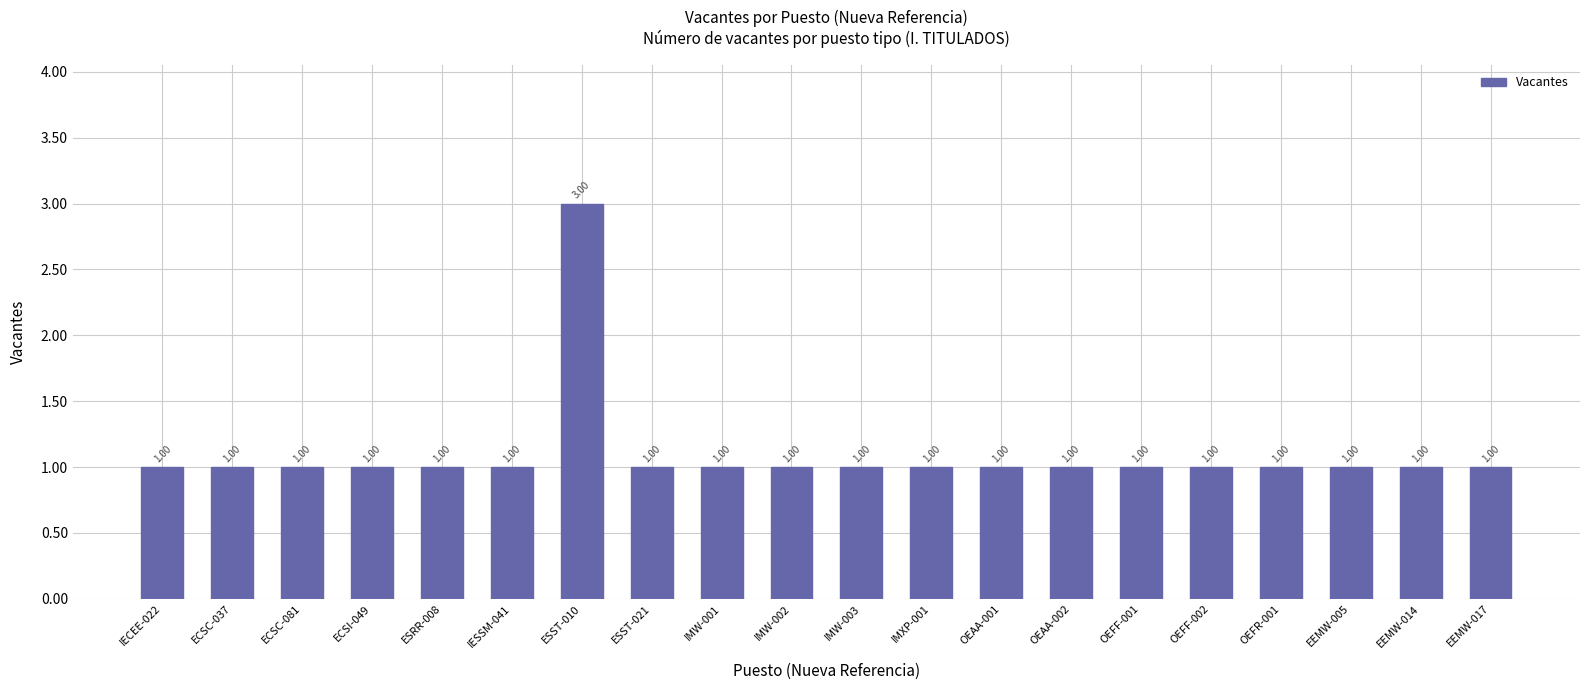

How many data points are above 1?

1